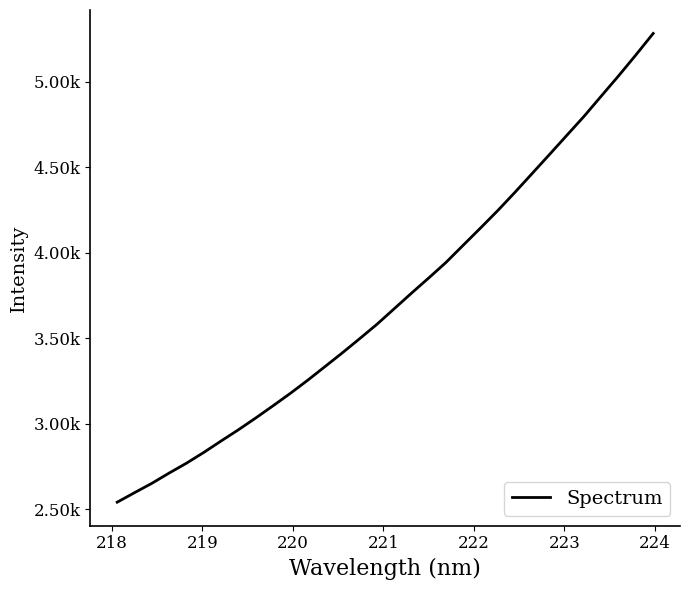

Is this an area chart (filled region under the line)?

No